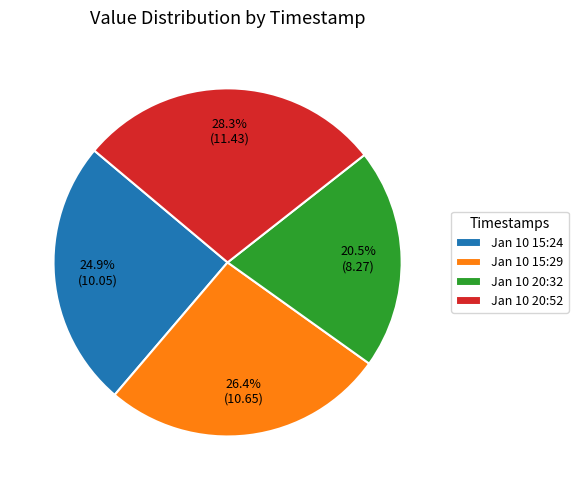

How many segments does this pie chart have?

4